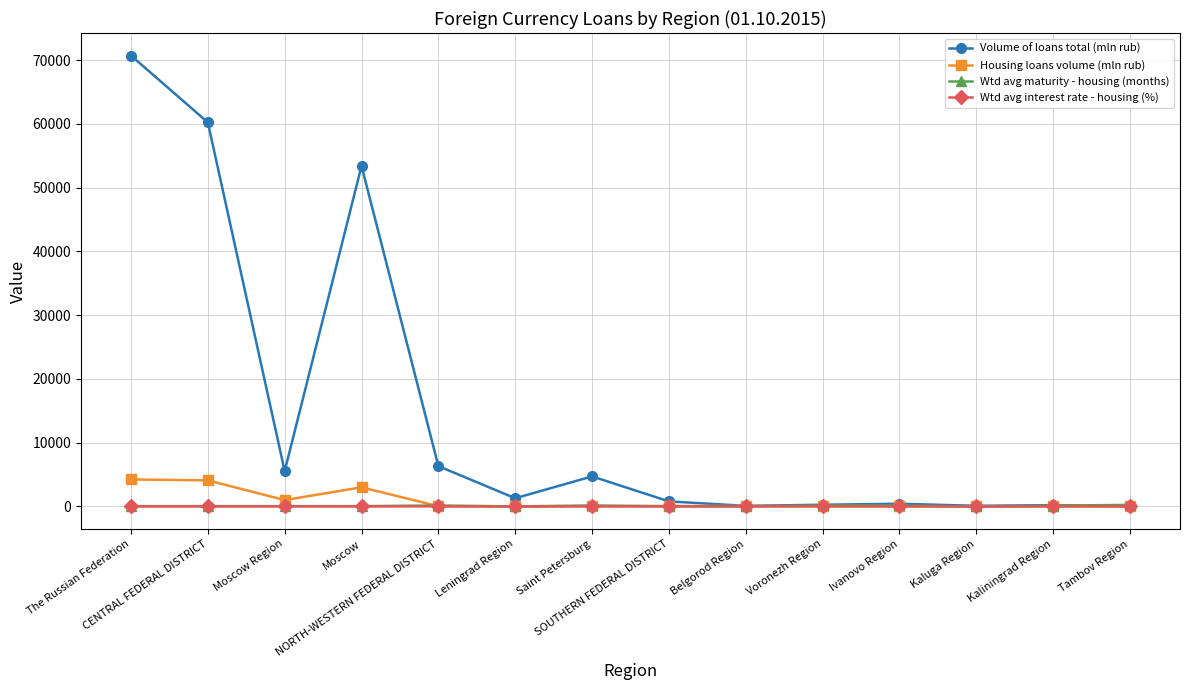

True or false: Wtd avg interest rate - housing (%) has more than 0 interior local peaks.

True